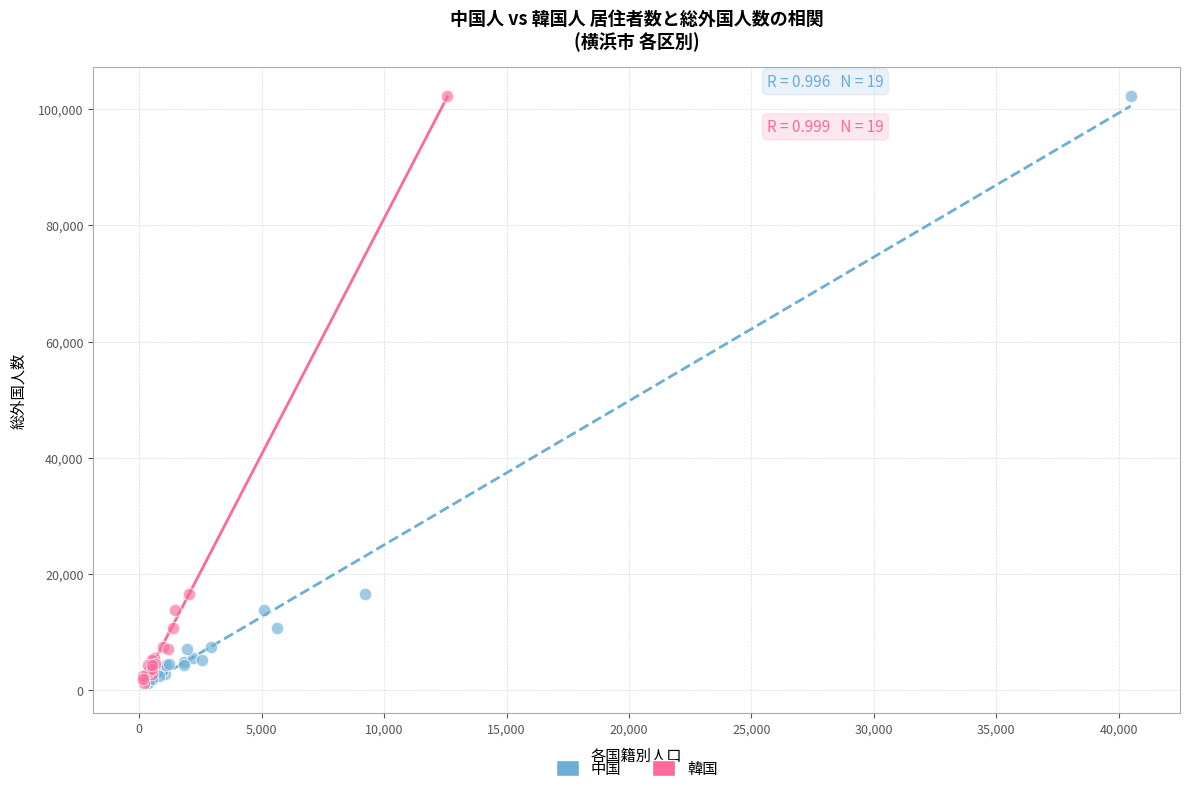

What are all the series names shown in the legend?

中国, 韓国